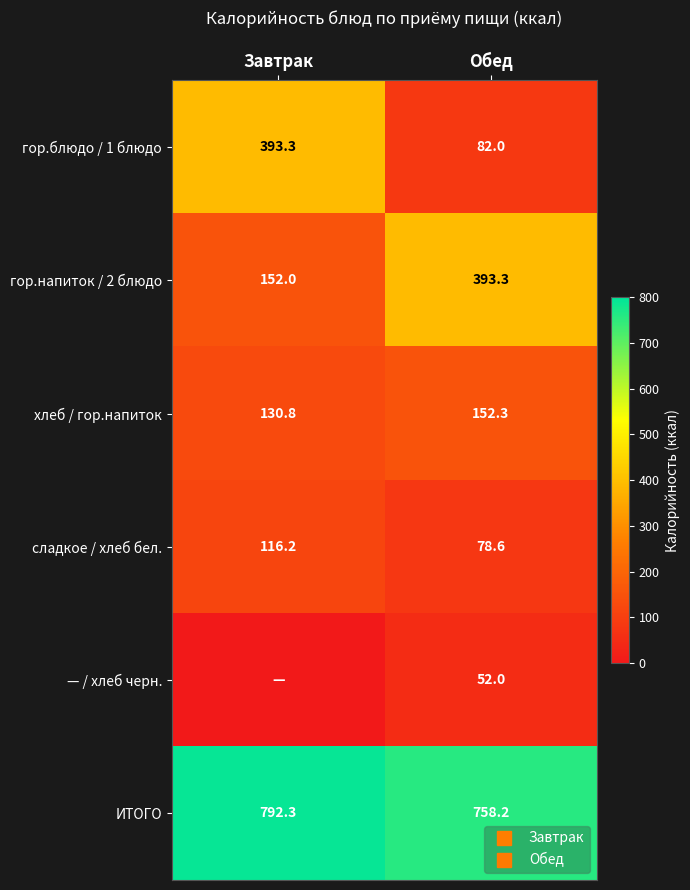

The ИТОГО series shows 1020.1 at Обед. True or false?

False